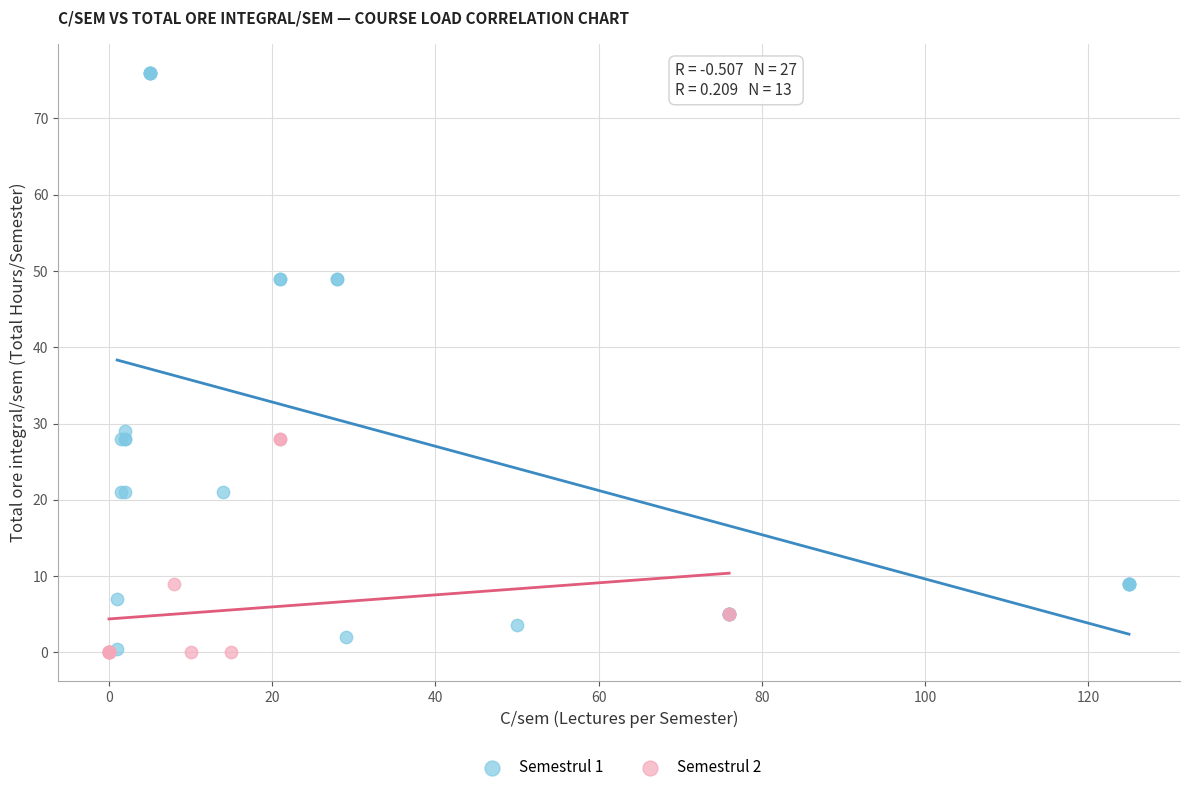

Which series has the widest spread of Y values?

Semestrul 1